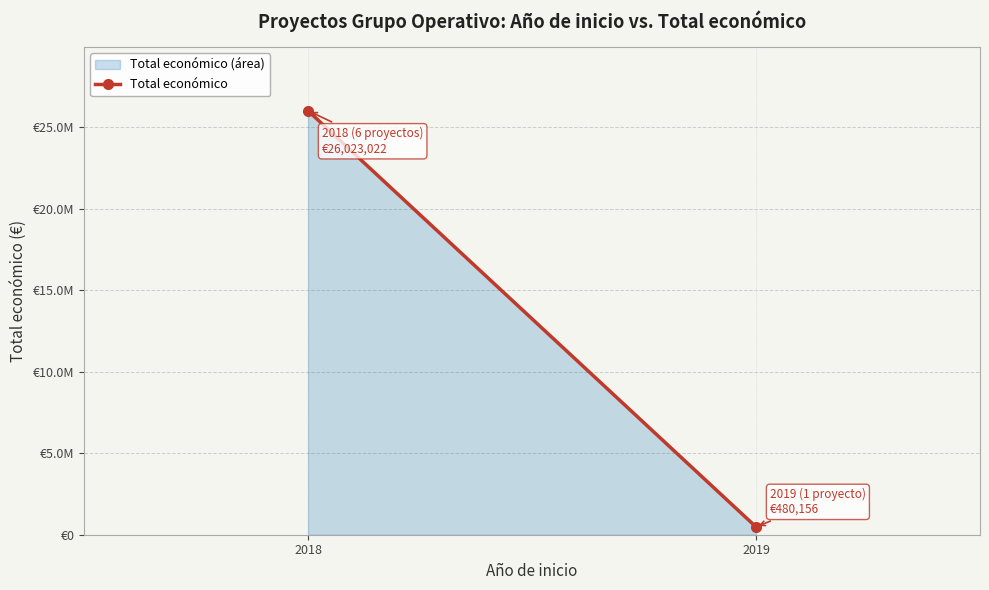

What is the maximum value shown in the chart?

26023022